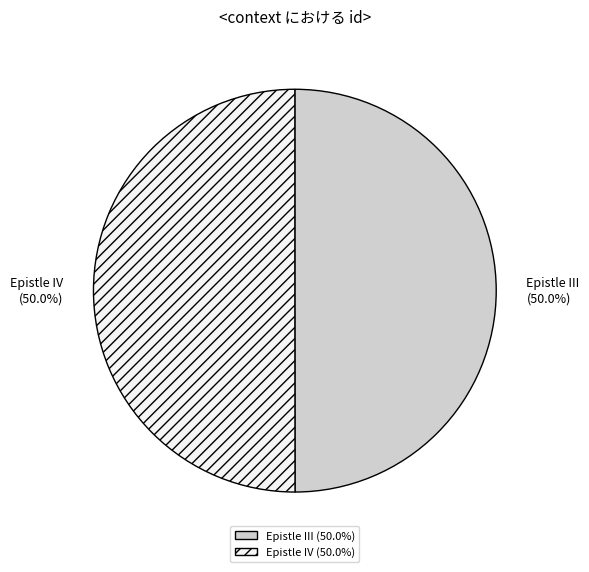

How much of the chart is everything except Epistle IV?

50.0%